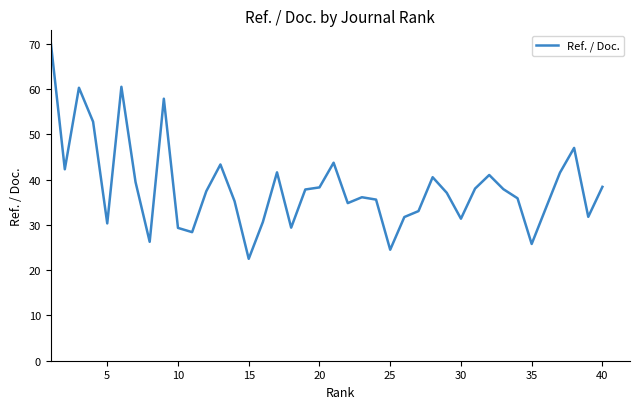

What is the smallest value displayed?

22.5